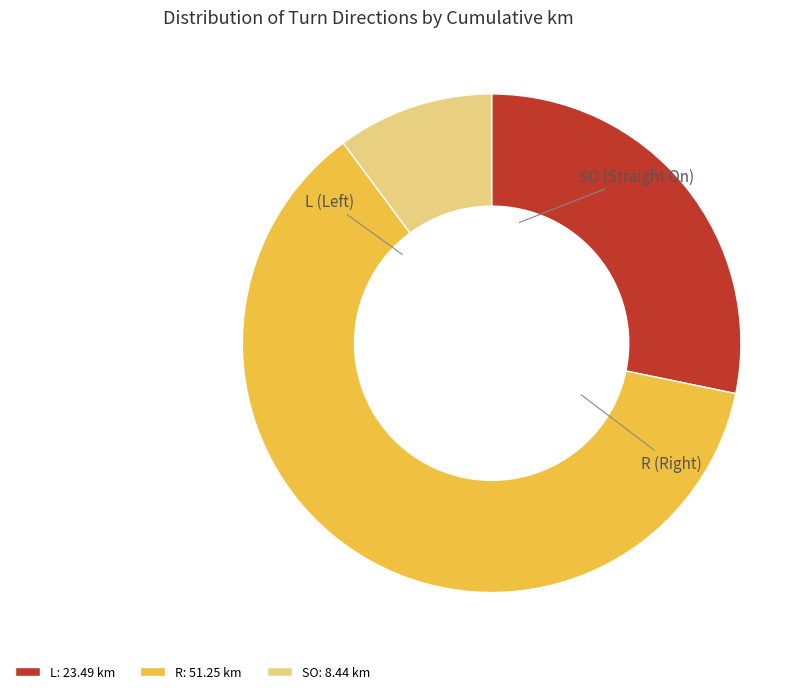

True or false: SO accounts for 1% of the total.

False